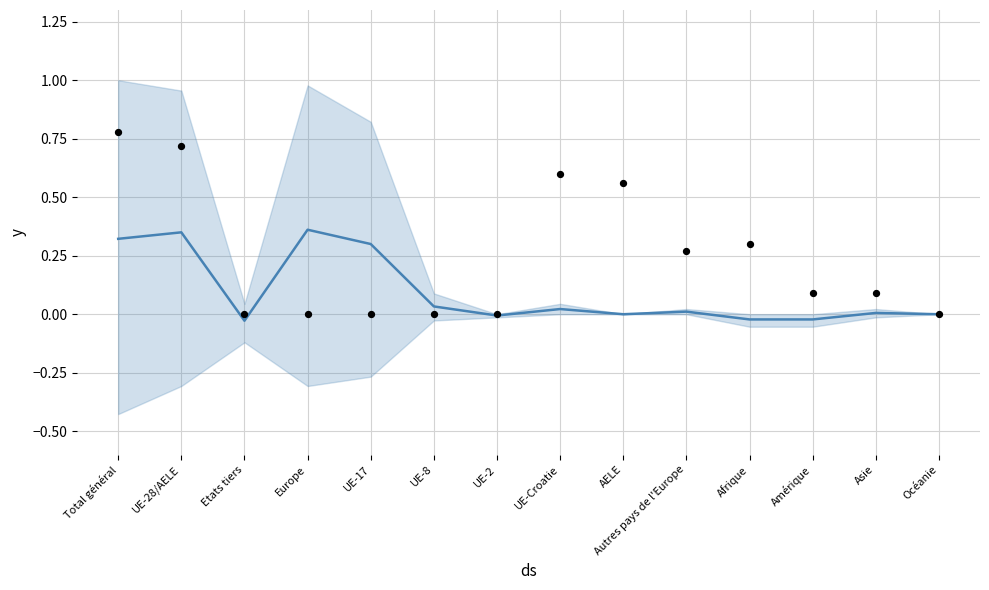

Which series has the widest spread of Y values?

Observations